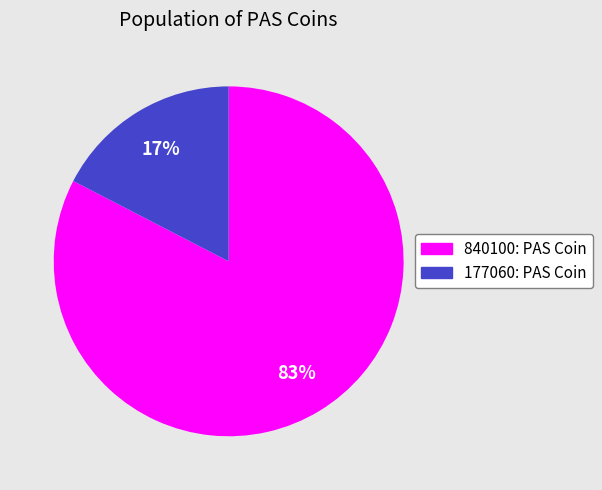

To the nearest percent, what portion does 840100: PAS Coin represent?

83%